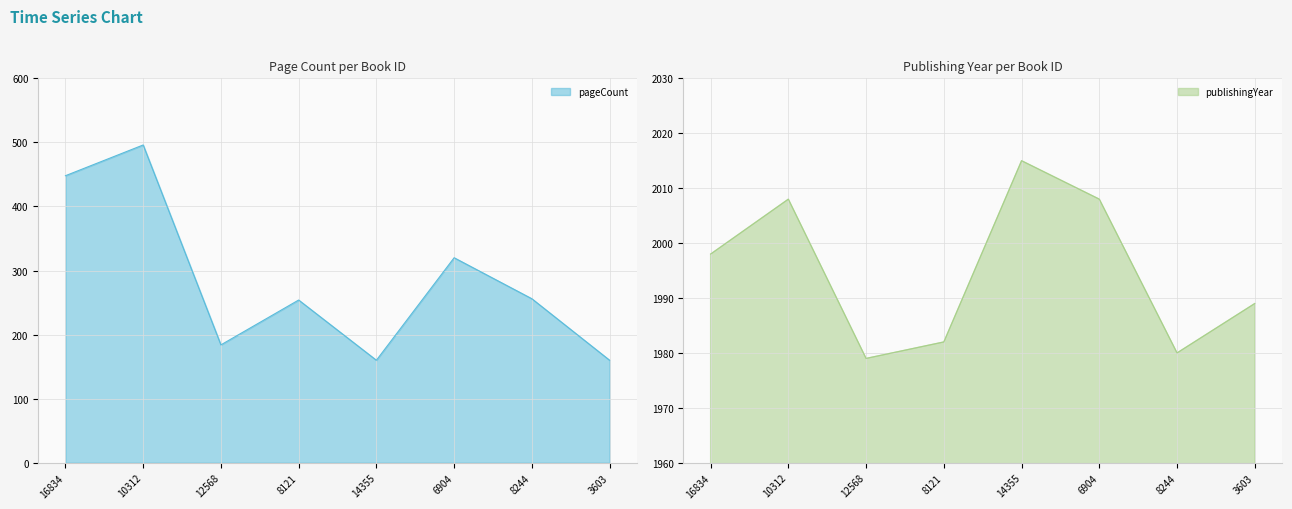

Reading left to right, list all the values displayed in this chart.

pageCount: 448	496	184	254	160	320	256	160
publishingYear: 1998	2008	1979	1982	2015	2008	1980	1989